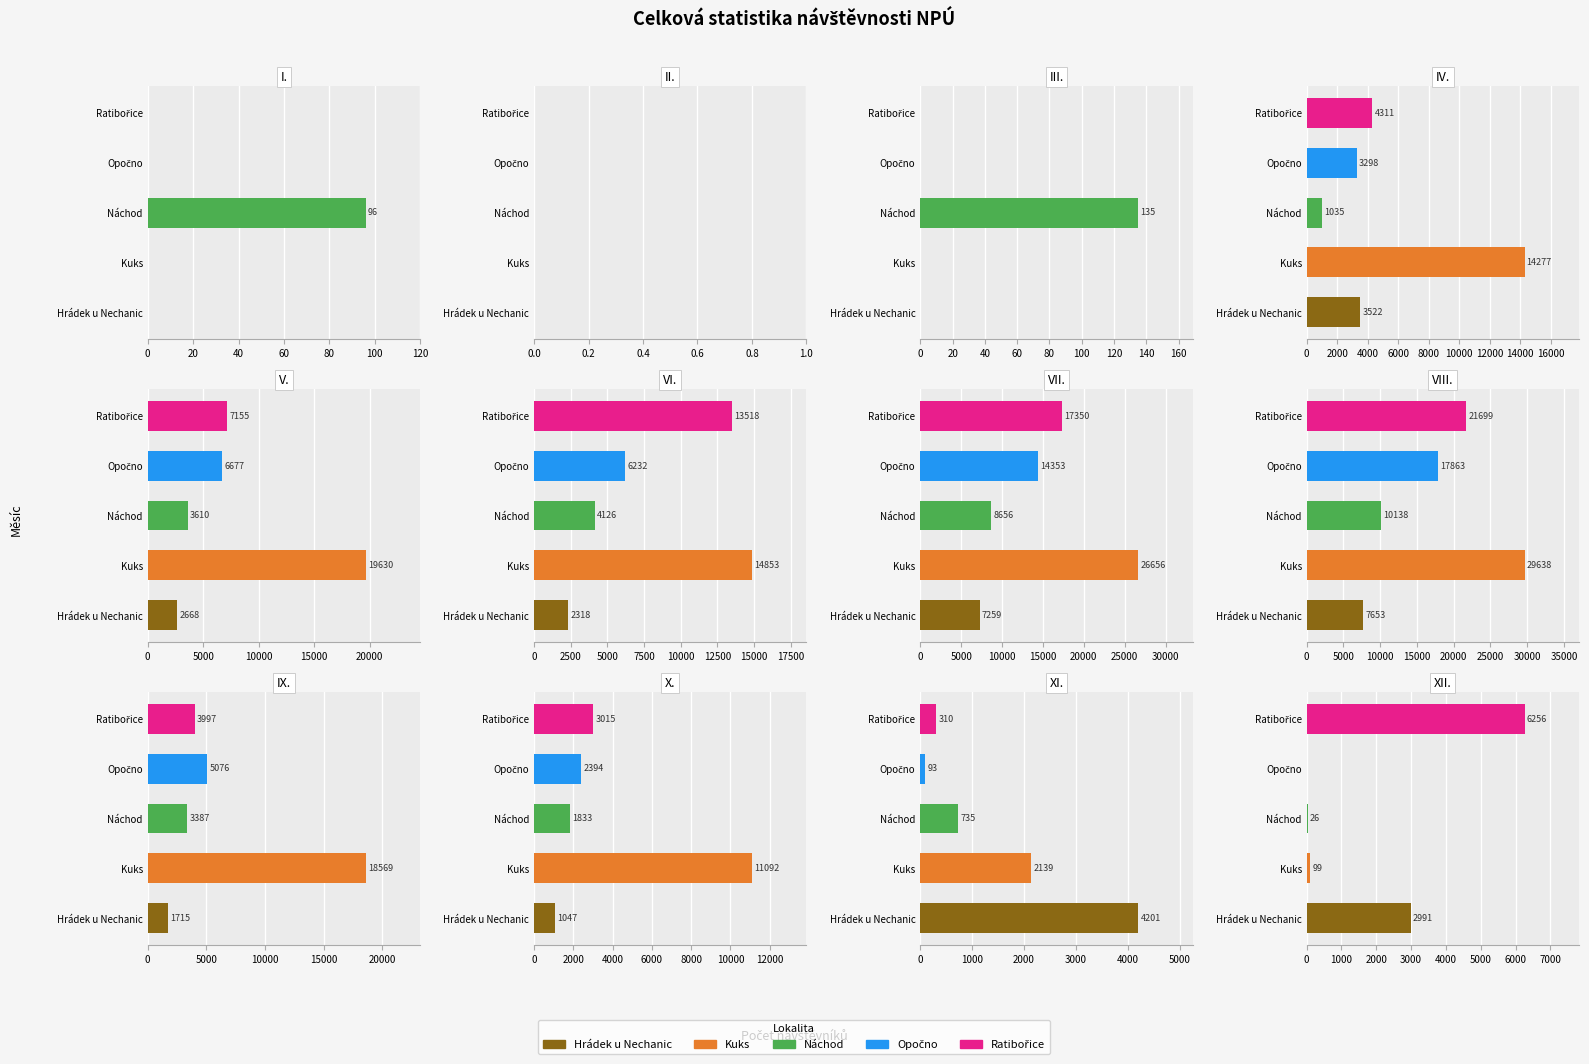

What is the difference between the Kuks values at VI. and II.?

14853